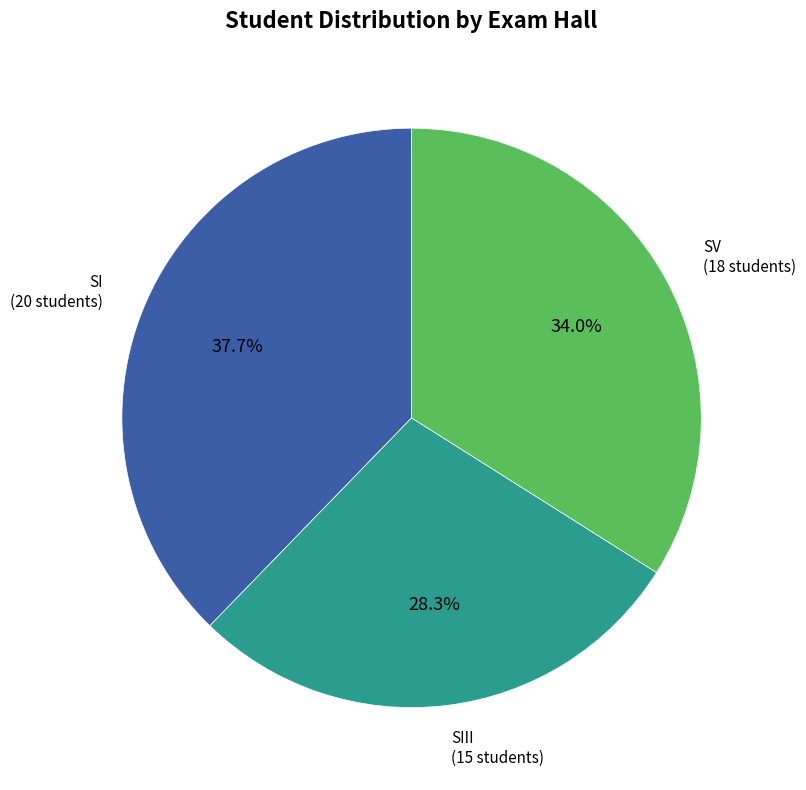

Is there a majority slice in this chart?

No